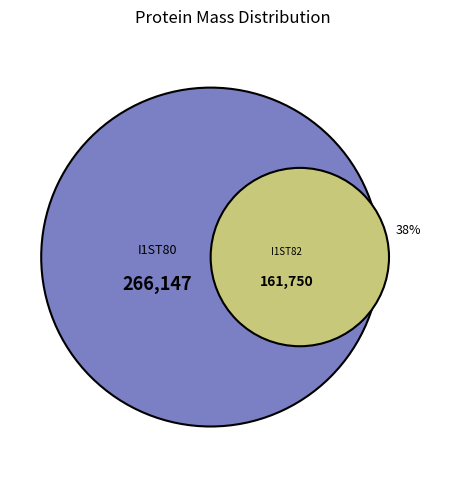

The tr|I1ST82|I1ST82_9VIRU Envelopment slice represents 45% of the pie. True or false?

False